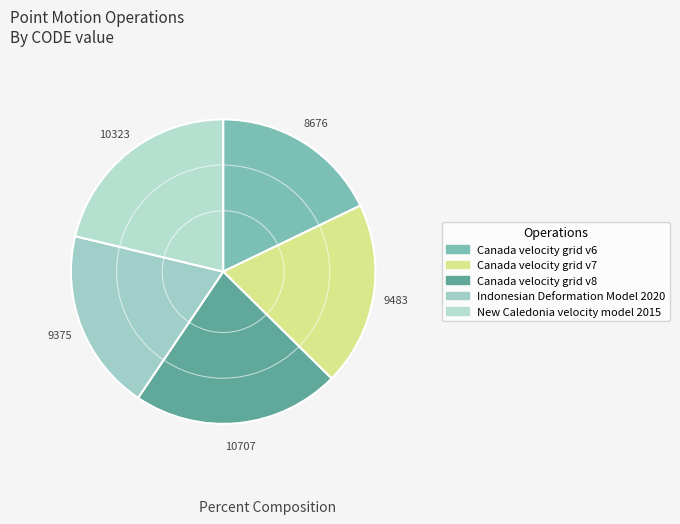

How many slices are in this pie chart?

5